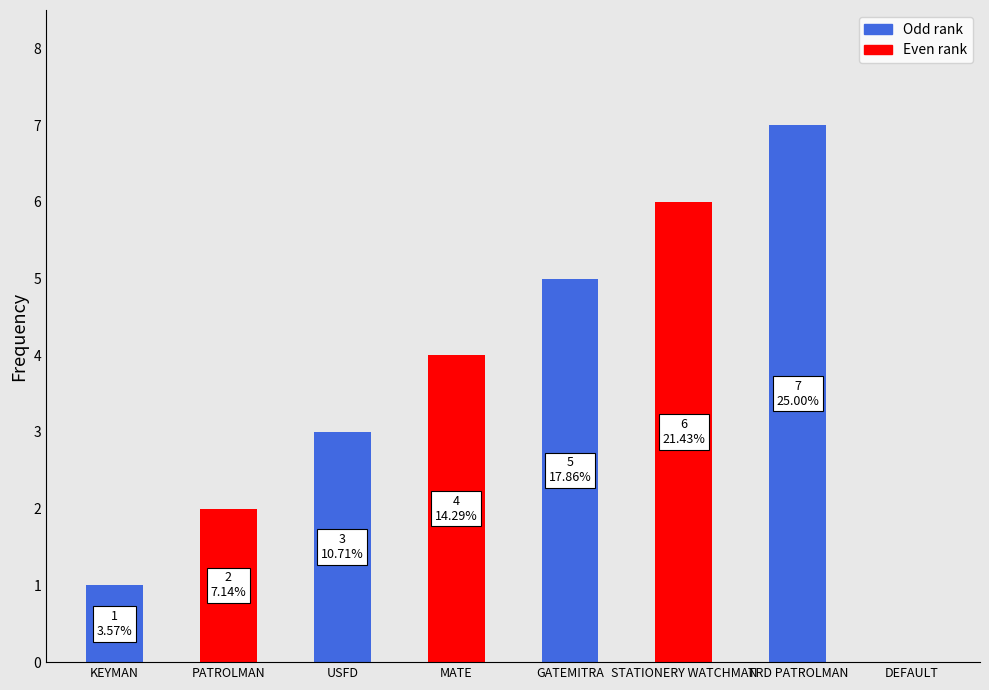

What is the average value?

4